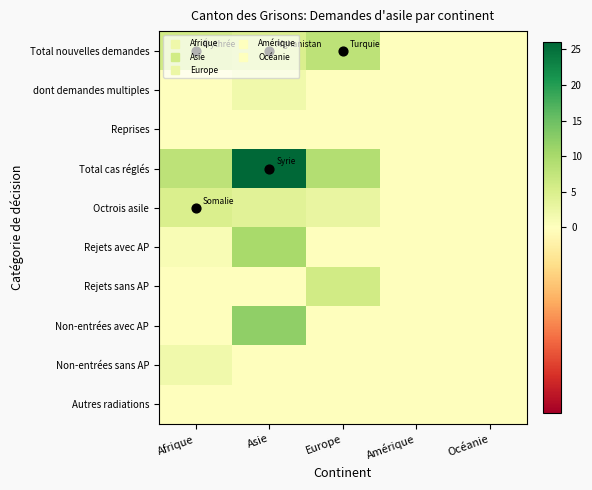

At which category is the sum across all series the highest?

Asie